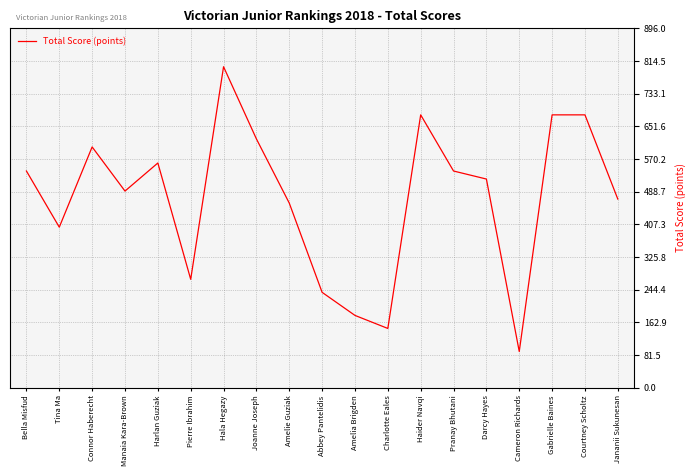

Approximately how many times larger is the value at Harlan Guziak compared to Pranay Bhutani?

1.0